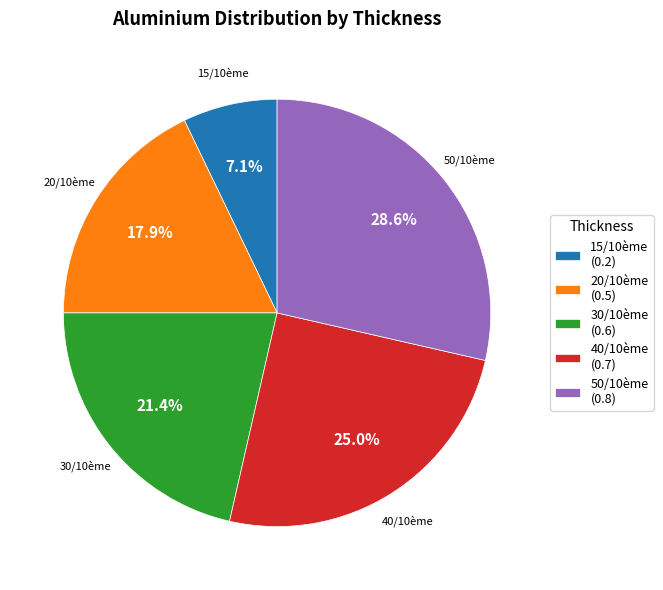

To the nearest percent, what percentage of the pie is 30/10ème?

21%